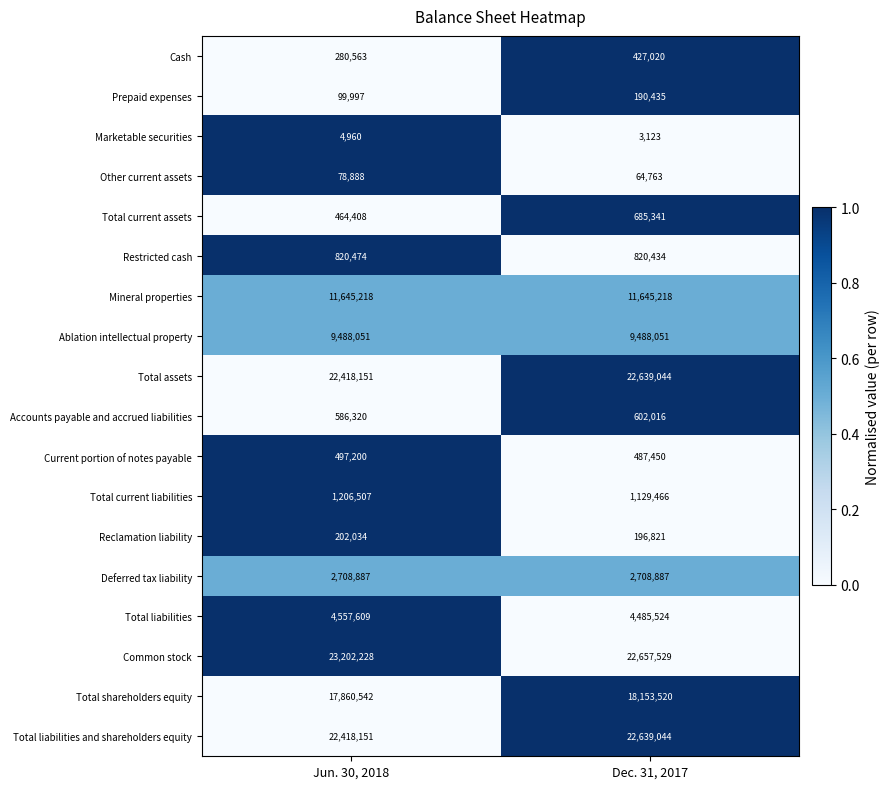

Between Jun. 30, 2018 and Dec. 31, 2017, which series saw the biggest shift?

Common stock